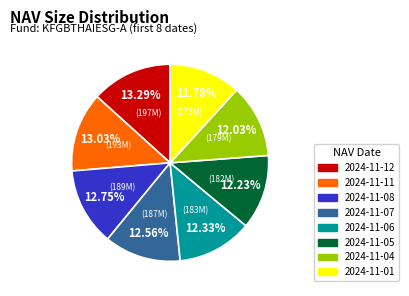

Does 2024-11-07 account for over 50% of the chart?

No